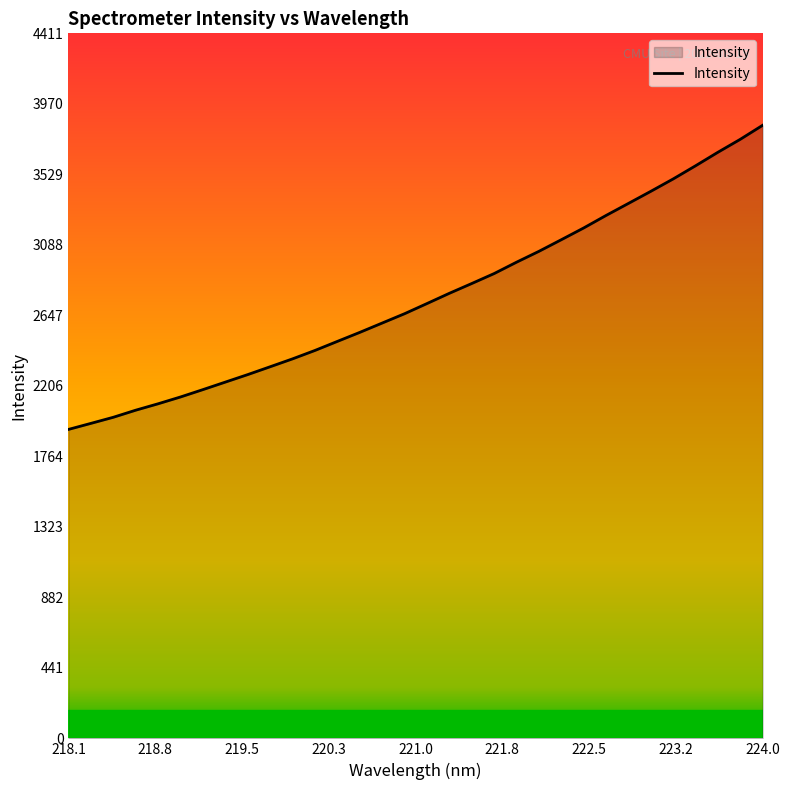

What is the difference between the maximum and minimum values?

1902.9